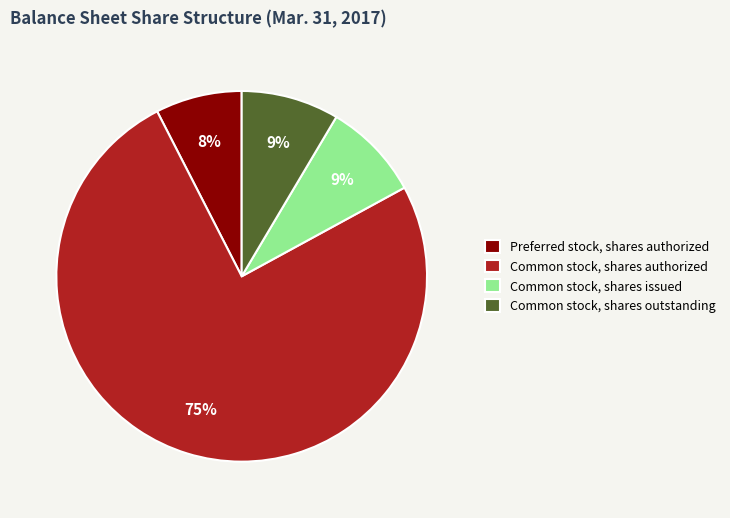

Which has a higher value, Common stock, shares authorized or Preferred stock, shares authorized?

Common stock, shares authorized